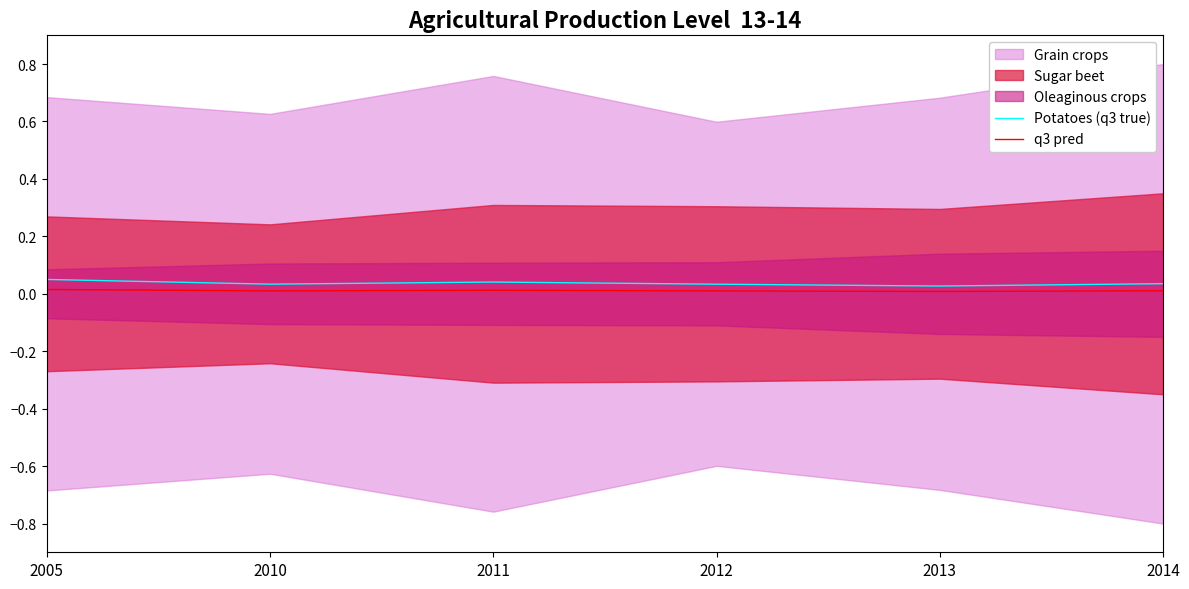

Rank the series at 2010 from lowest to highest value.

q3 pred, Potatoes (q3 true)